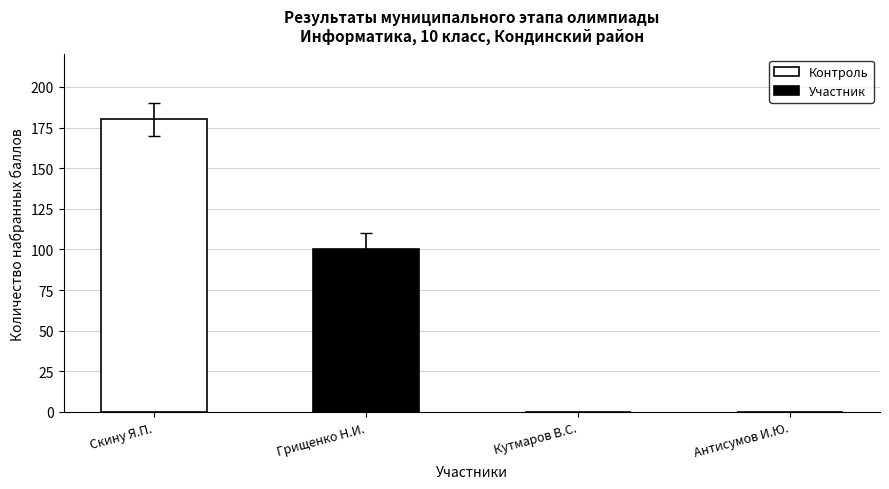

How many distinct data groups are displayed?

1